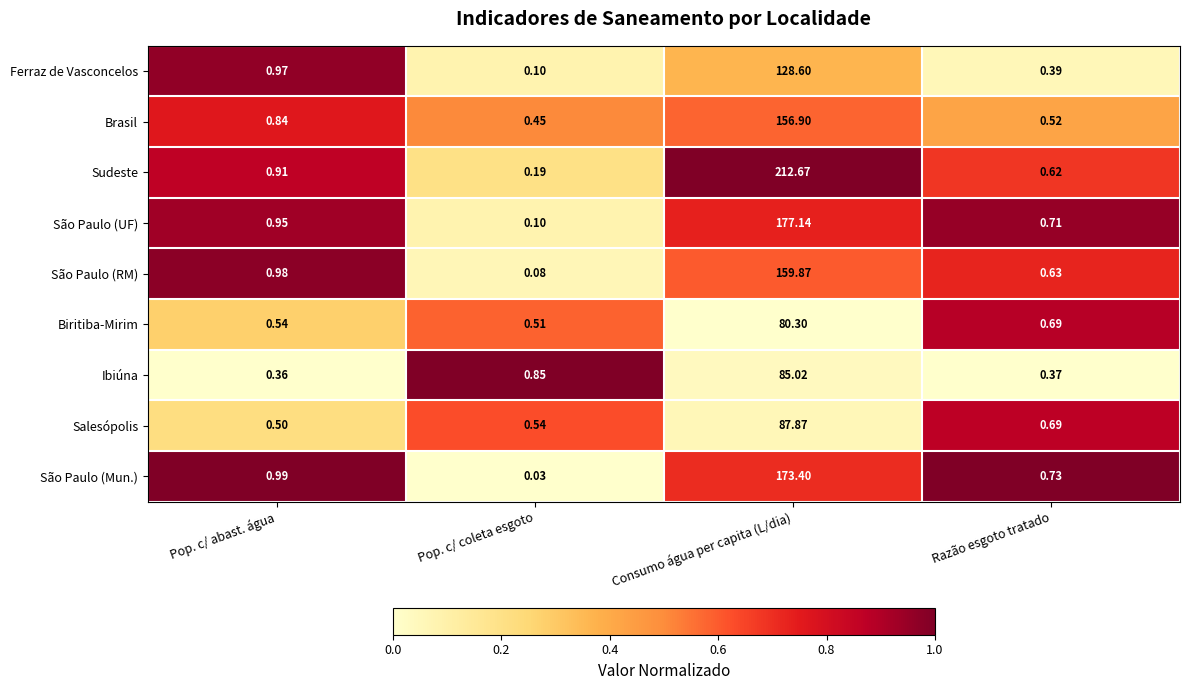

Where is São Paulo (RM) nearest to the value 79?

Pop. c/ abast. água